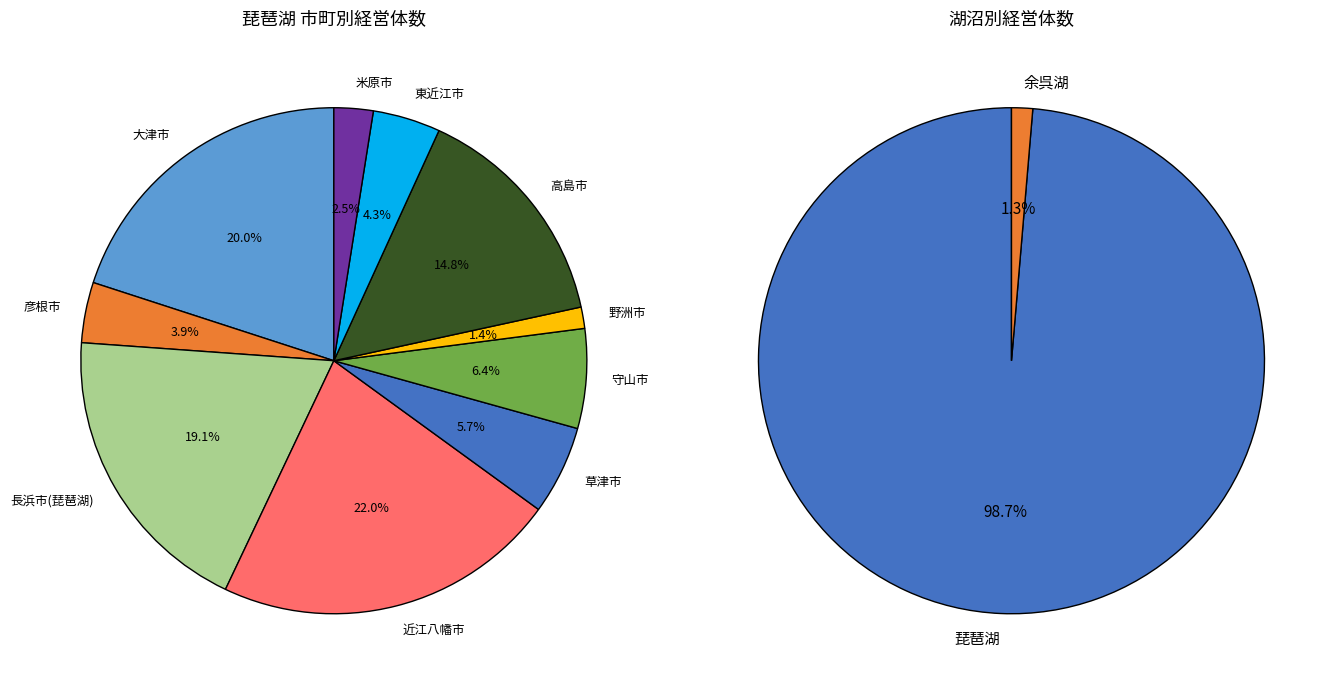

To the nearest percent, what percentage of the pie is 米原市?

2%